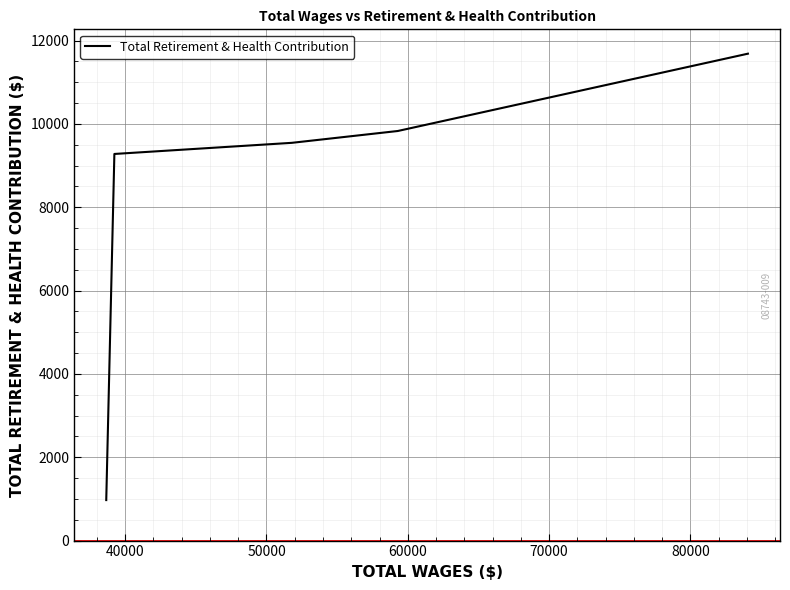

True or false: there are more than 1 points higher than both neighbors.

False